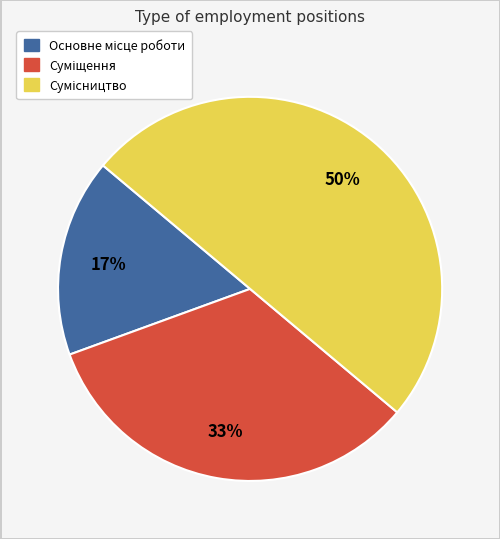

To the nearest percent, what is the average slice percentage?

33%